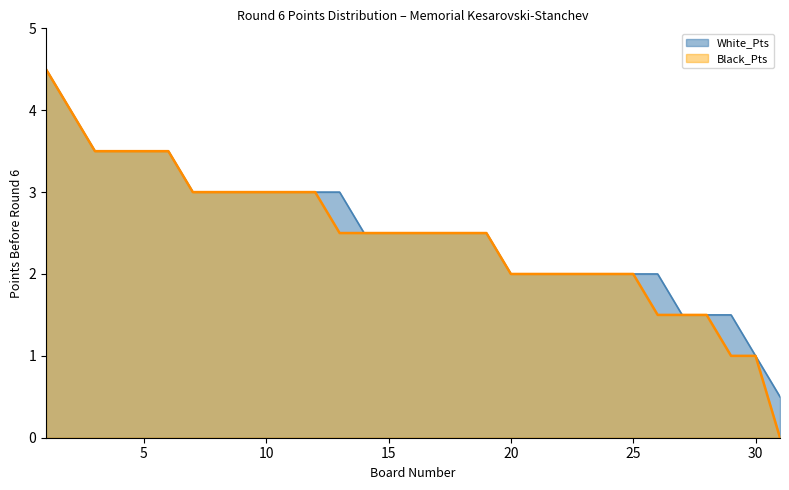

What are all the series names shown in the legend?

White_Pts, Black_Pts